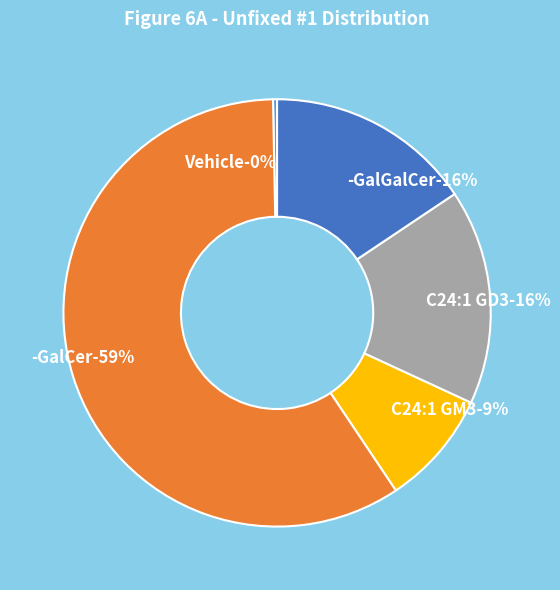

How much of the chart is everything except C24:1 GM3?

91.3%